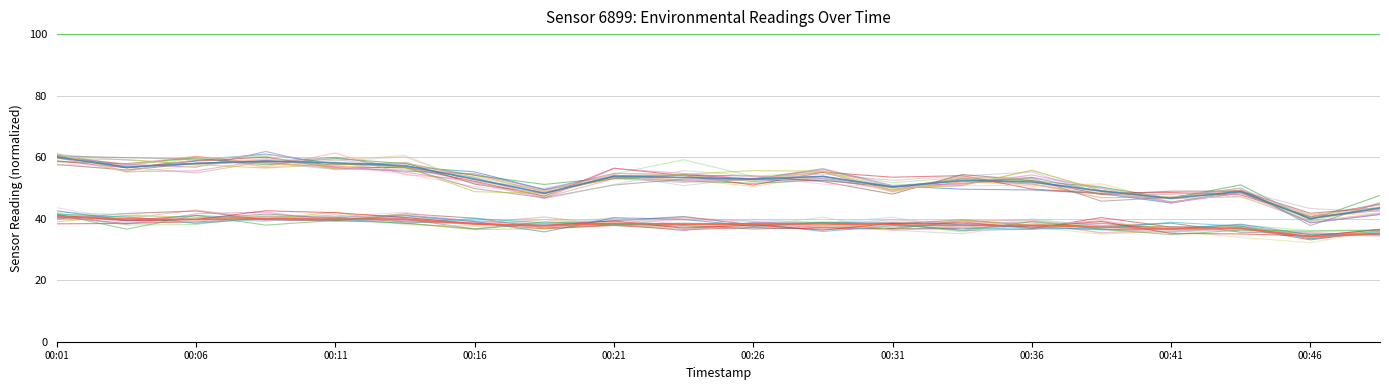

How many lines are shown in the chart?

39